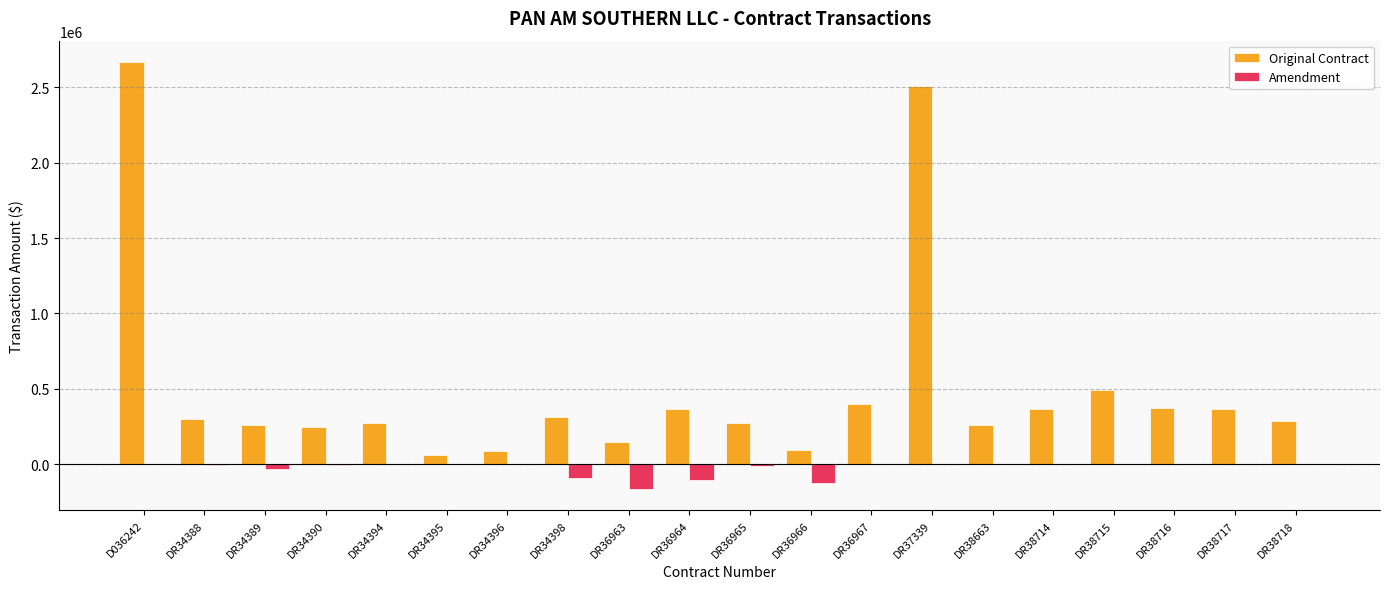

At which category does the chart reach its peak across all series?

D036242